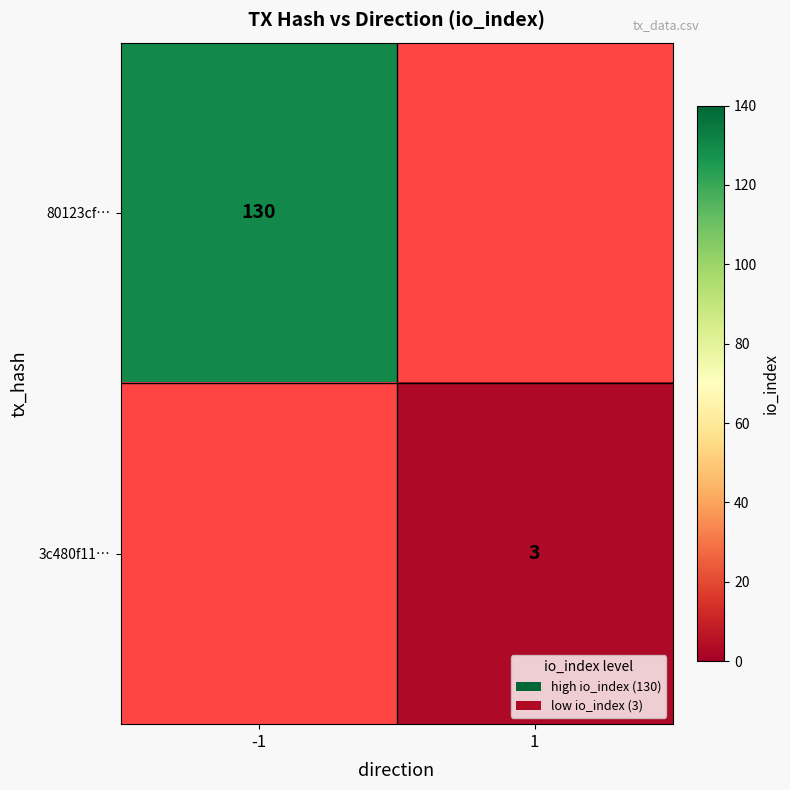

How many distinct data groups are displayed?

2